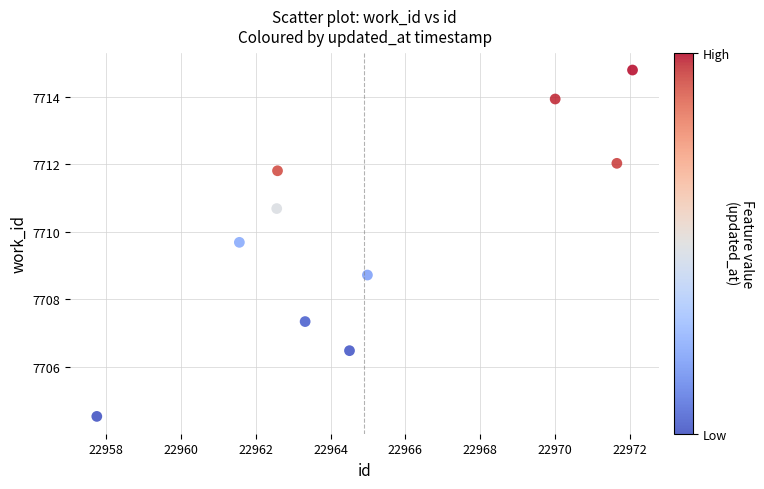

What is the average X value?

22965.1